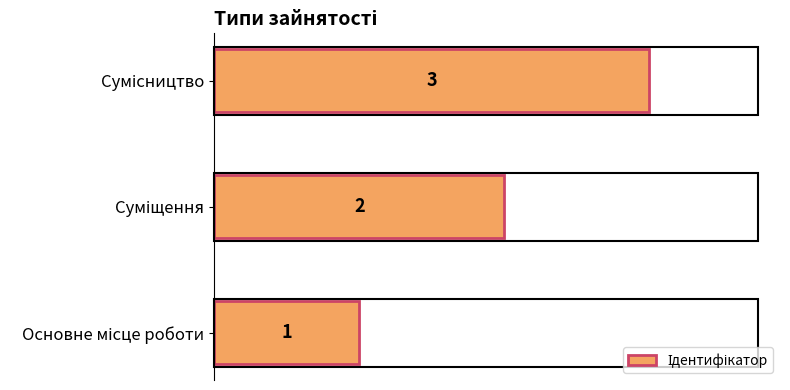

What is the sum of all values?

6